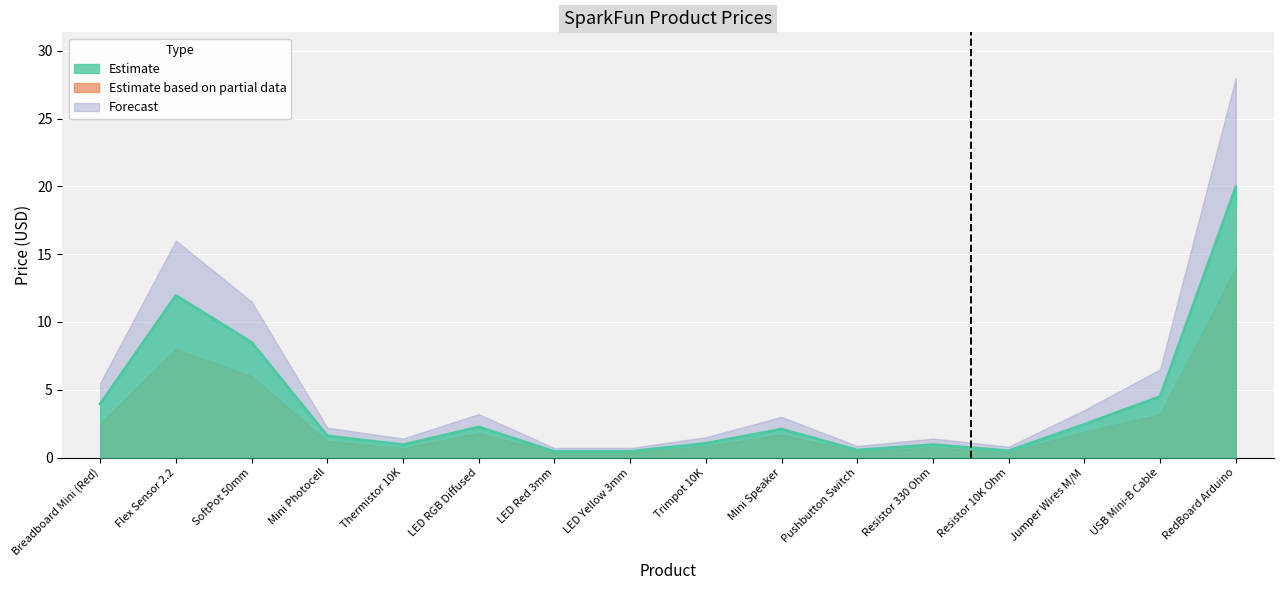

At which label does Price (USD) first exceed 2?

Breadboard Mini (Red)